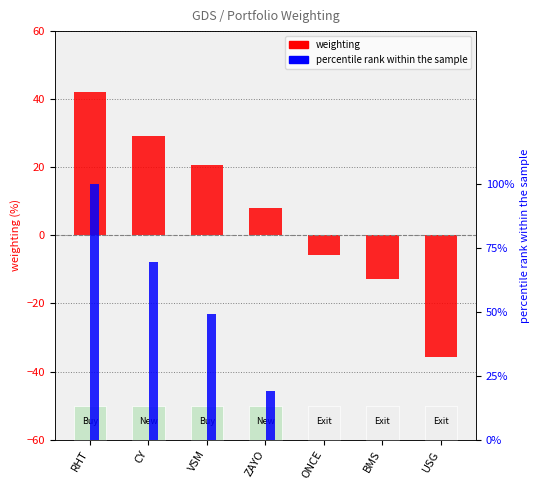

How many negative values does the weighting series have?

3